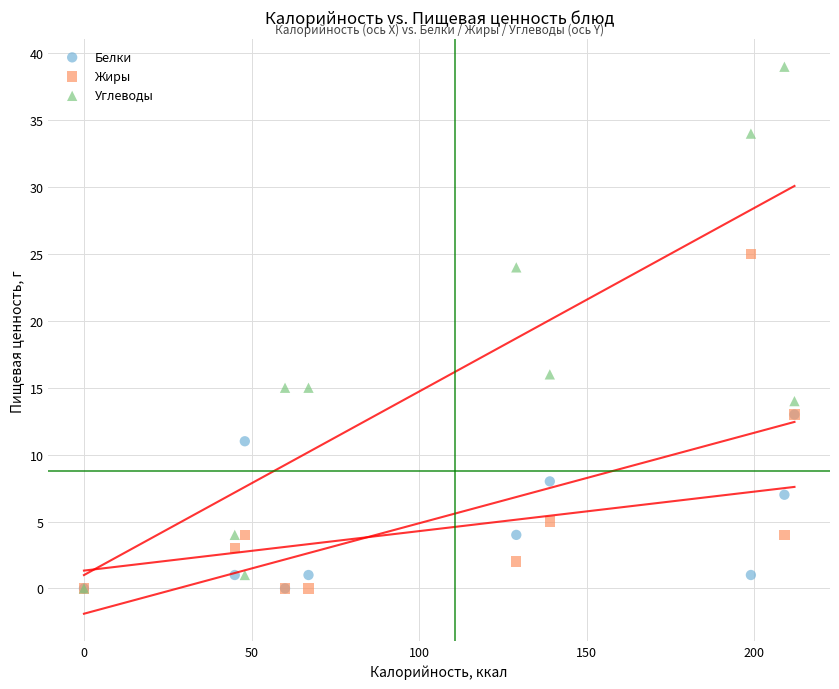

What are all the series names shown in the legend?

Белки, Жиры, Углеводы